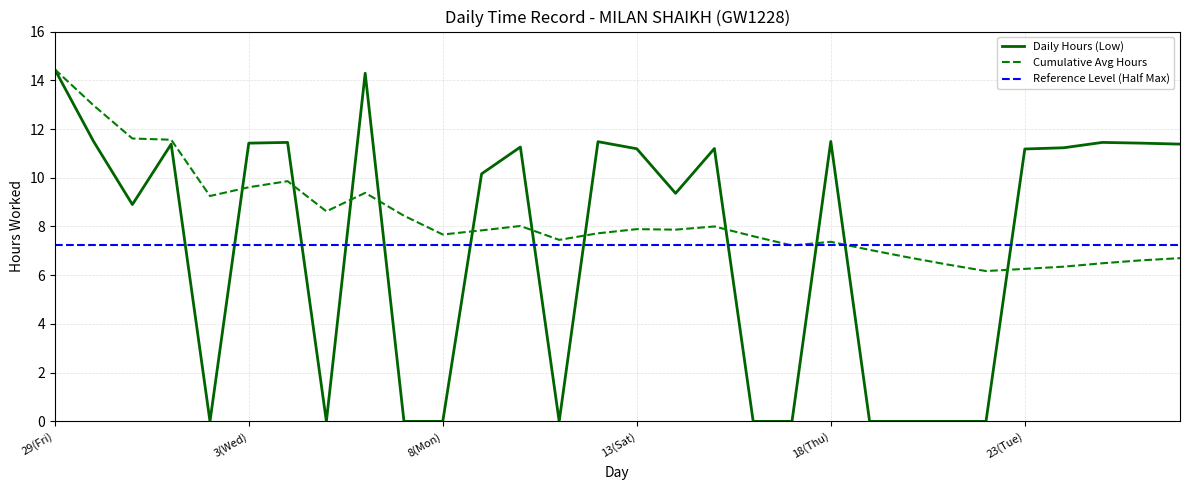

In Daily Hours (Low), how many points are higher than both neighbors (excluding endpoints)?

8